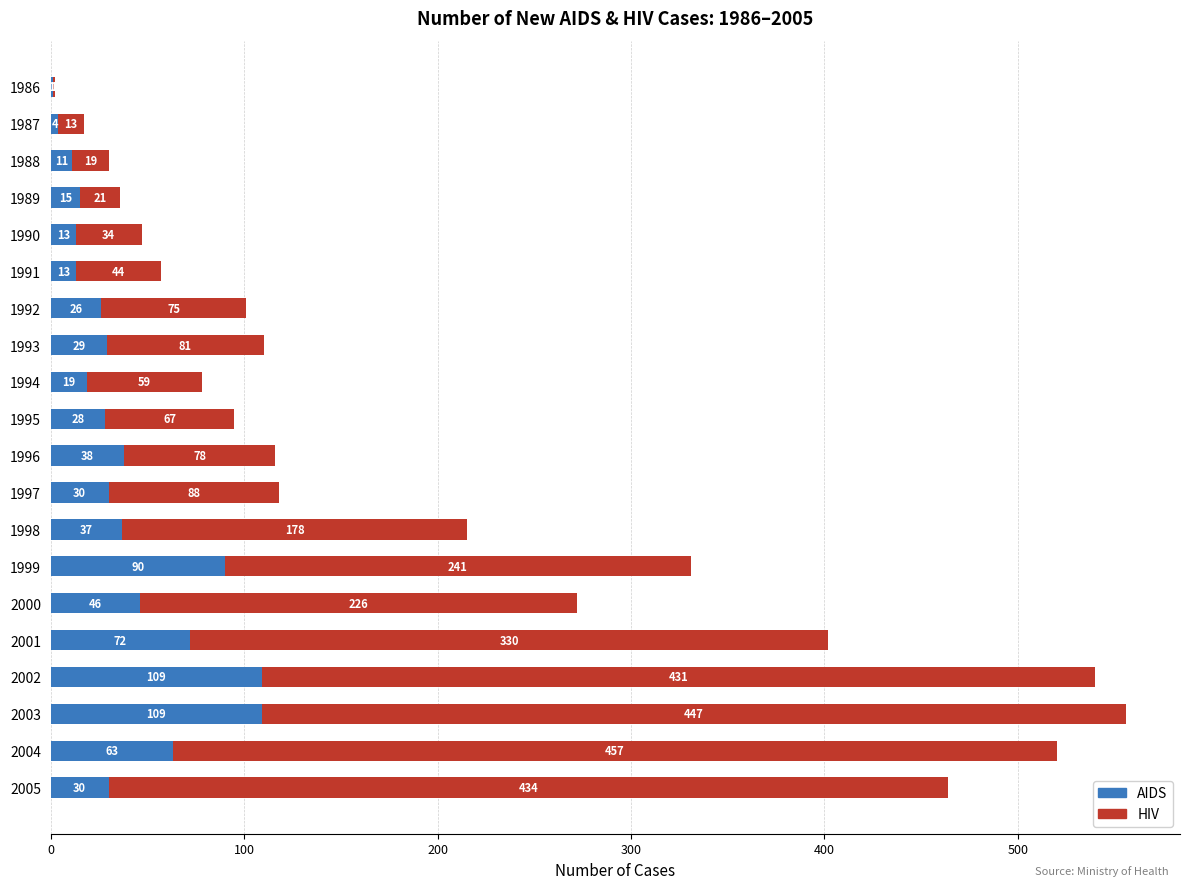

At which label is AIDS closest to 55?

2004